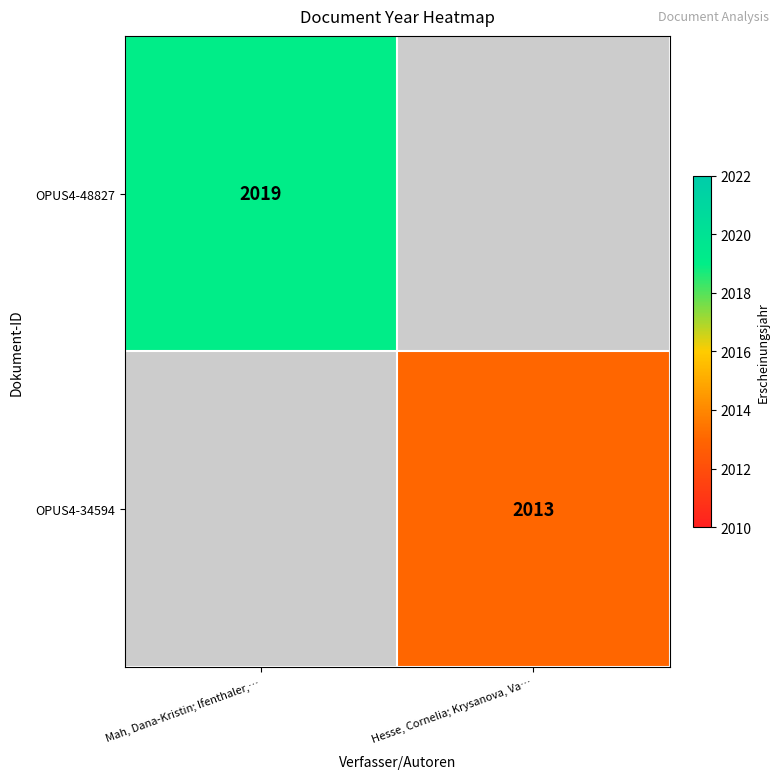

The value of OPUS4-48827 at Mah, Dana-Kristin; Ifenthaler,… is 1200. True or false?

False